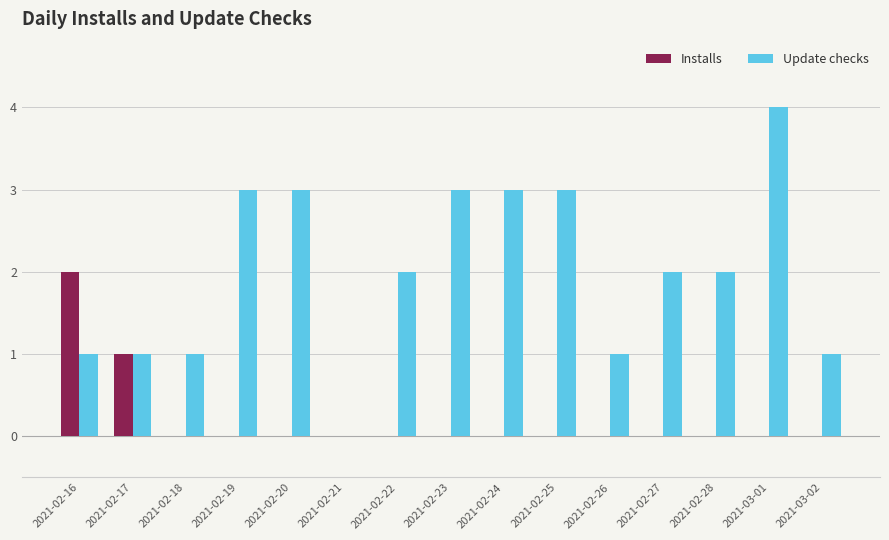

Is it true that Installs equals 0 at 2021-02-19?

True